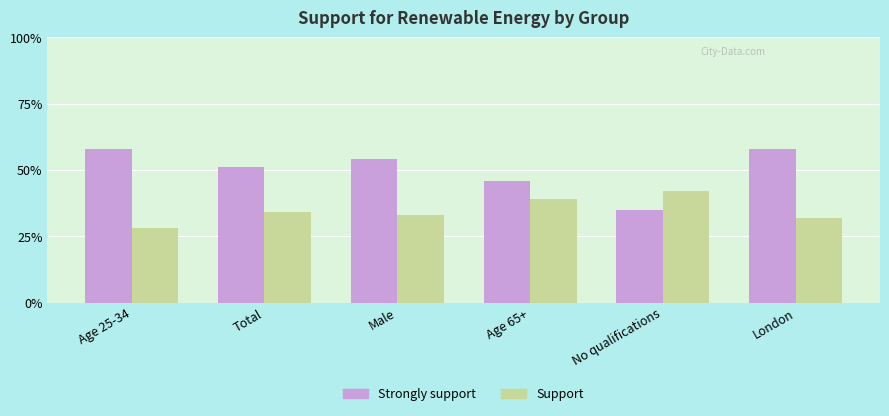

The Support series shows 28.0 at Age 25-34. True or false?

True